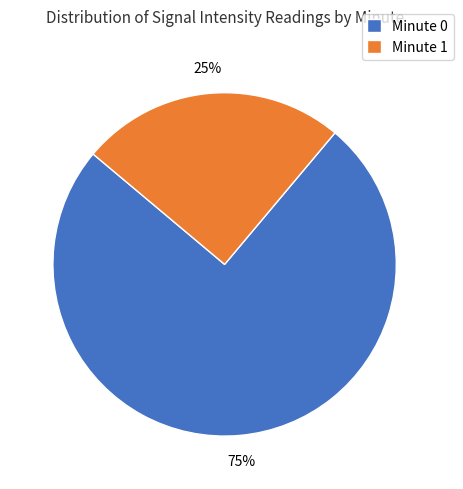

Is there any slice that represents more than half of the pie?

Yes